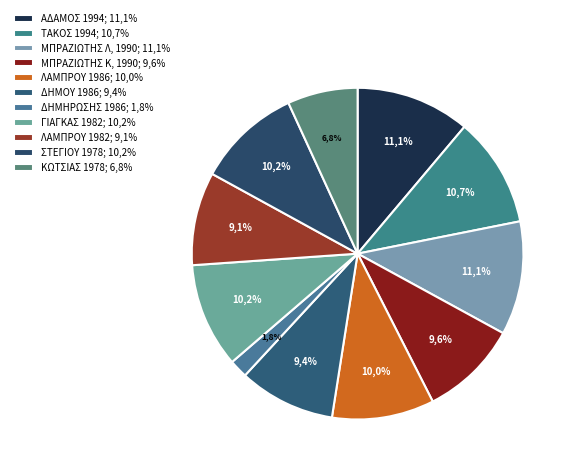

What percentage is the ΛΑΜΠΡΟΥ ΙΩΑΝΝΗΣ 1986 slice, to the nearest percent?

10%